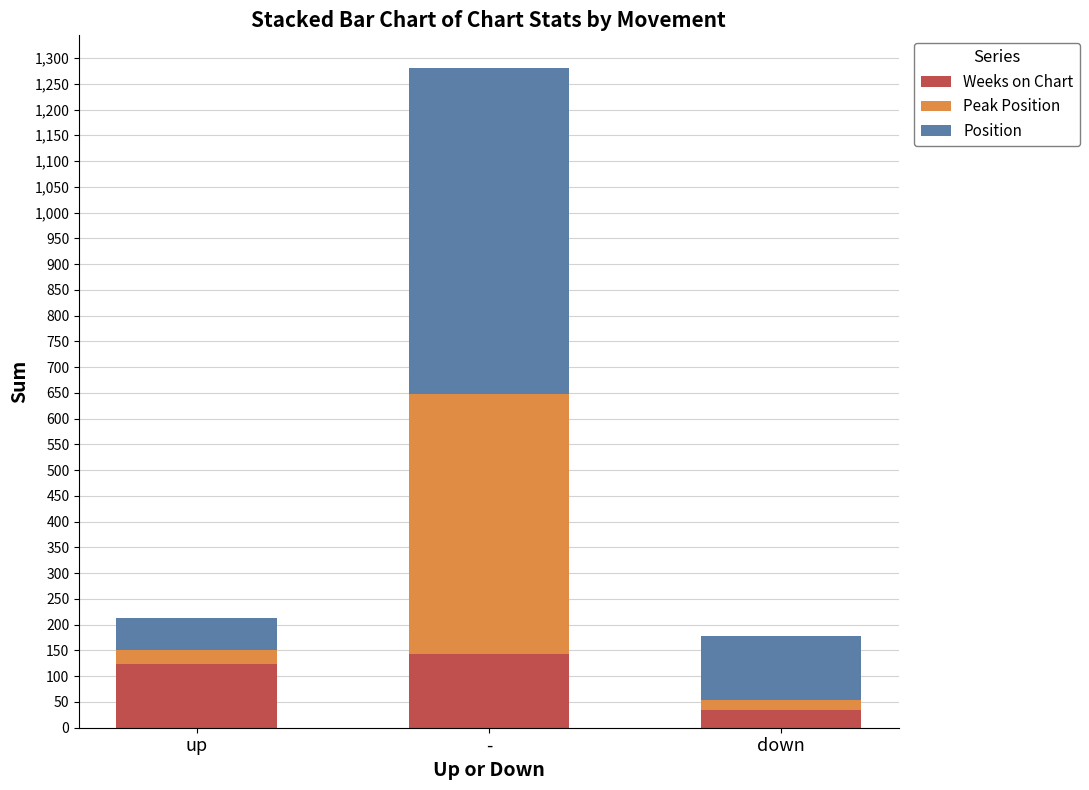

Are the bars grouped side by side (vs. stacked)?

No